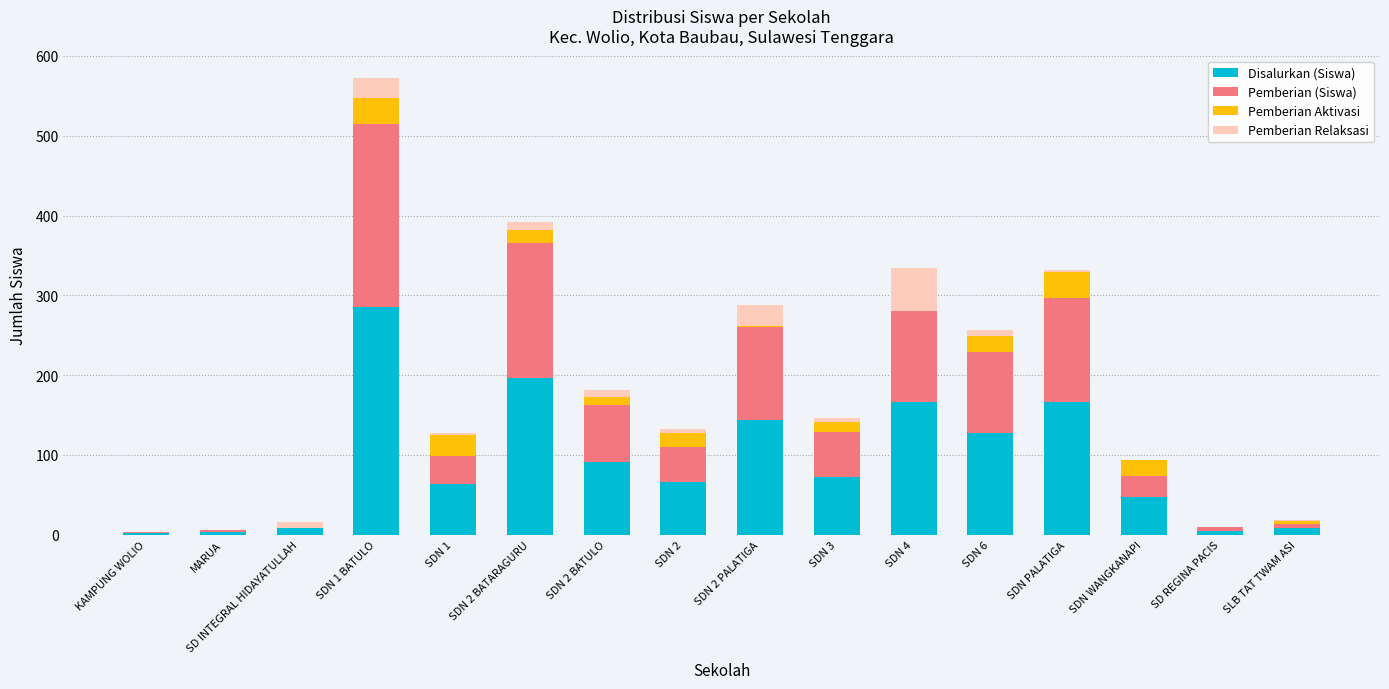

At which label does Disalurkan (Siswa) reach its peak?

SDN 1 BATULO